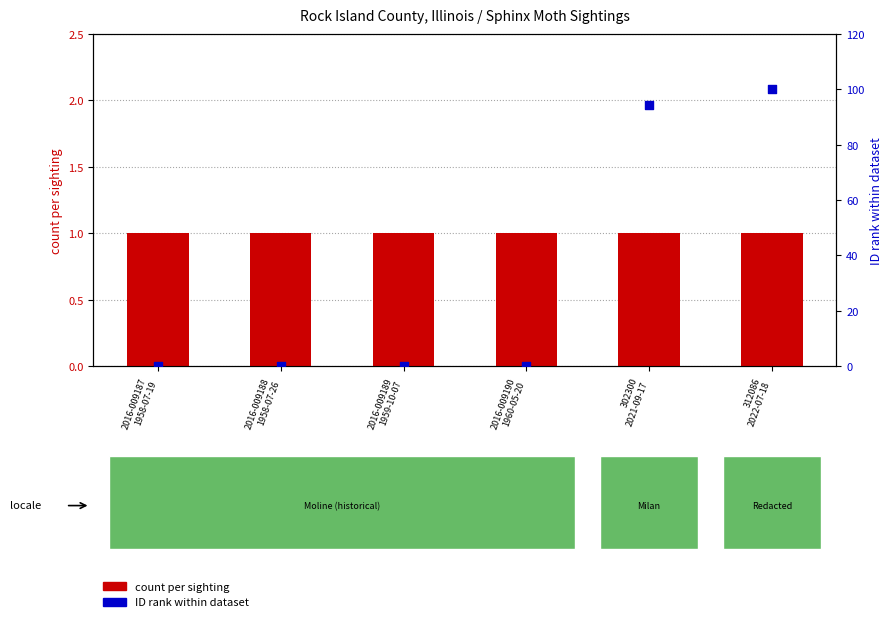

Which series has the largest Y range (max minus min)?

ID rank within dataset